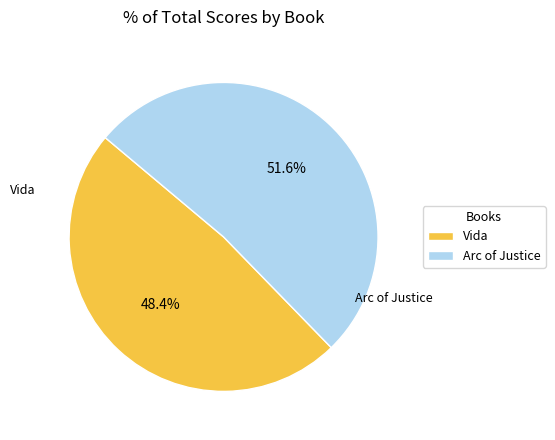

What is the largest slice in the pie chart?

Arc of Justice